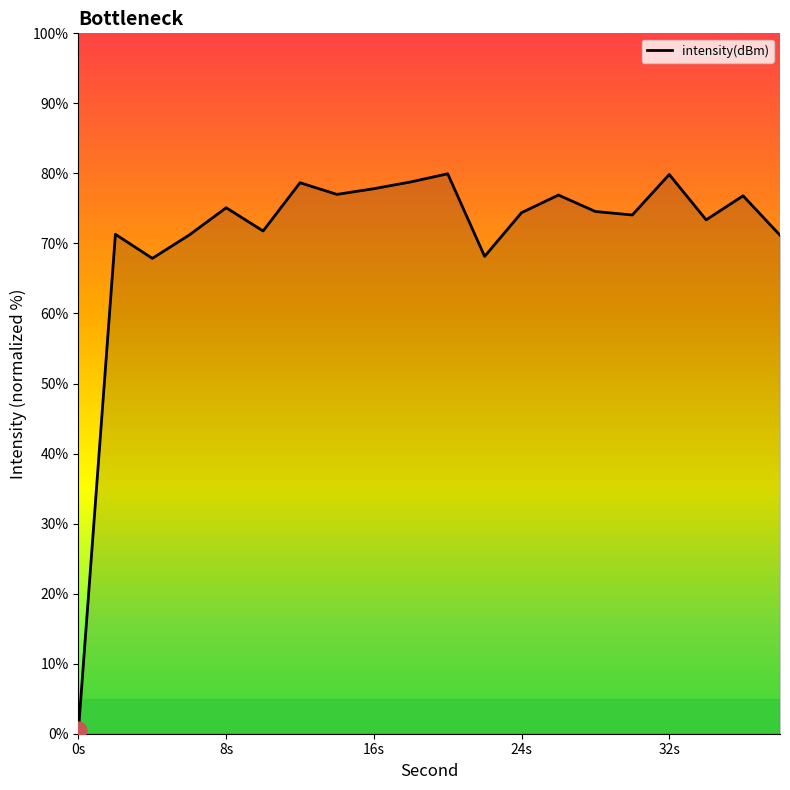

Does the chart display data point markers on the line(s)?

No